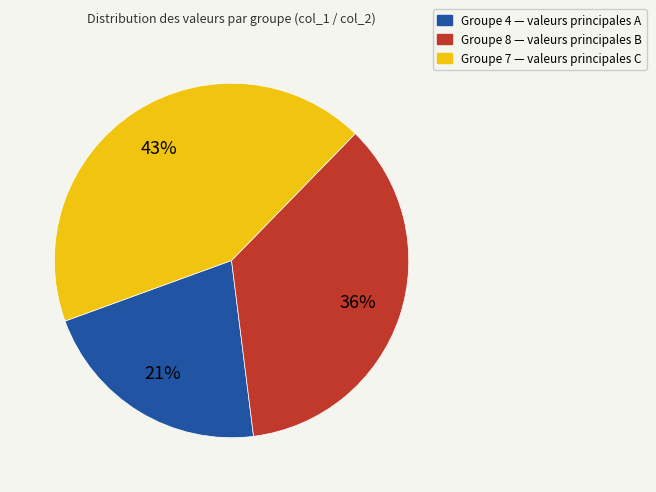

To the nearest percent, what is the average slice percentage?

33%